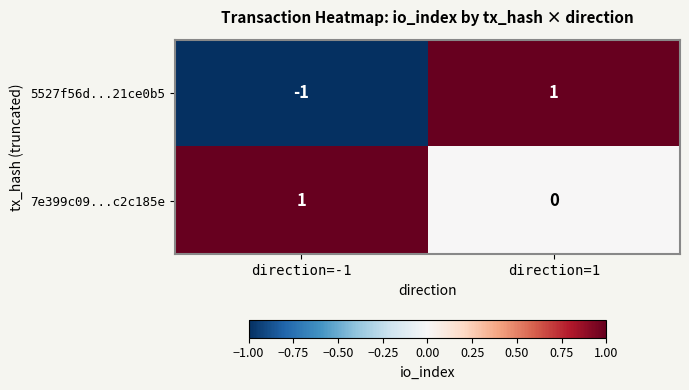

Rank the series by their average value, from highest to lowest.

7e399c09...c2c185e, 5527f56d...21ce0b5